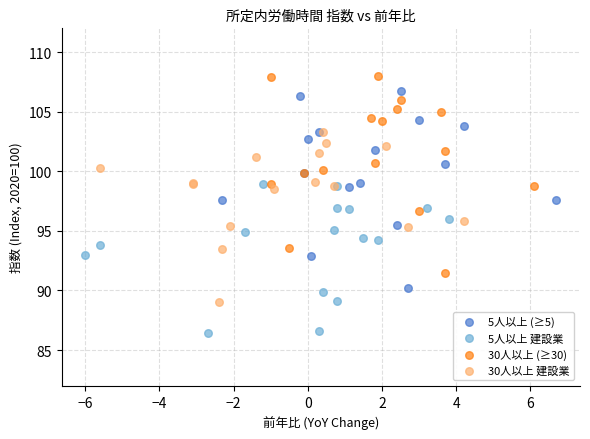

Which series reaches the maximum Y coordinate?

30人以上 (≥30)